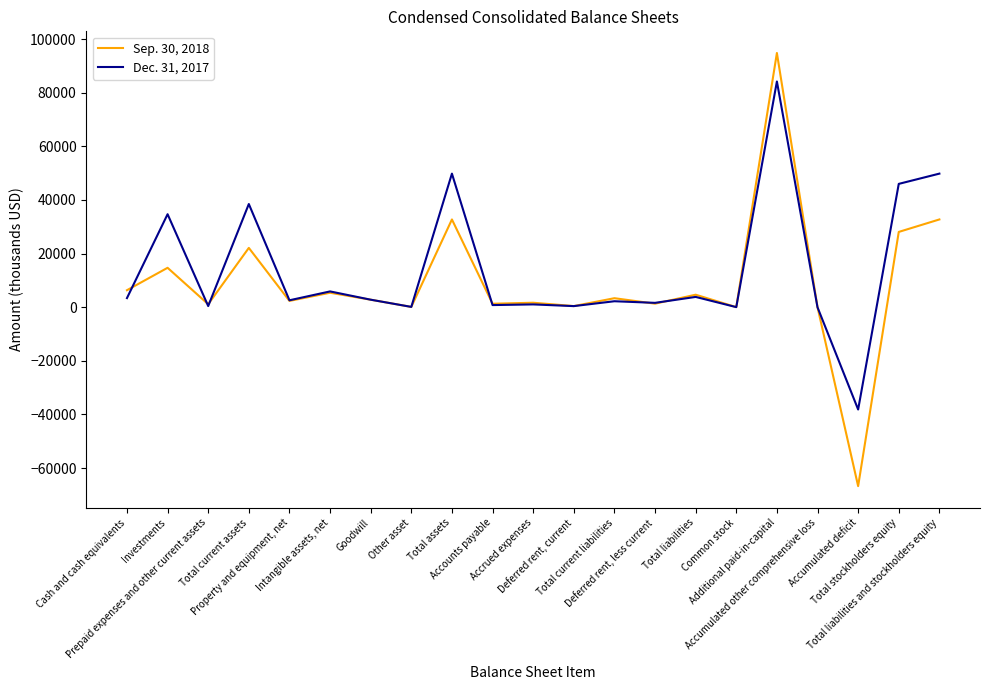

List the series in order of their overall mean, lowest first.

Sep. 30, 2018, Dec. 31, 2017